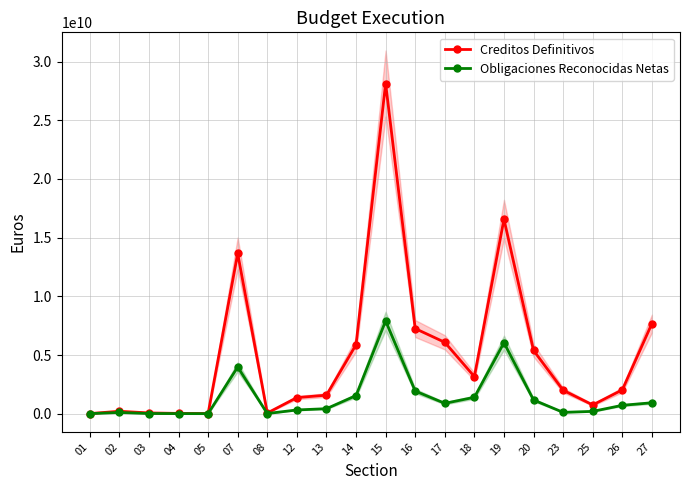

True or false: Obligaciones Reconocidas Netas and Creditos Definitivos cross at least once.

False